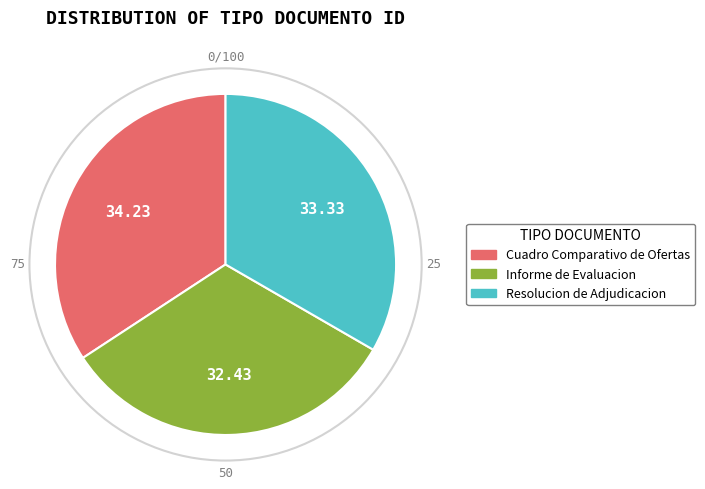

Is there a majority slice in this chart?

No